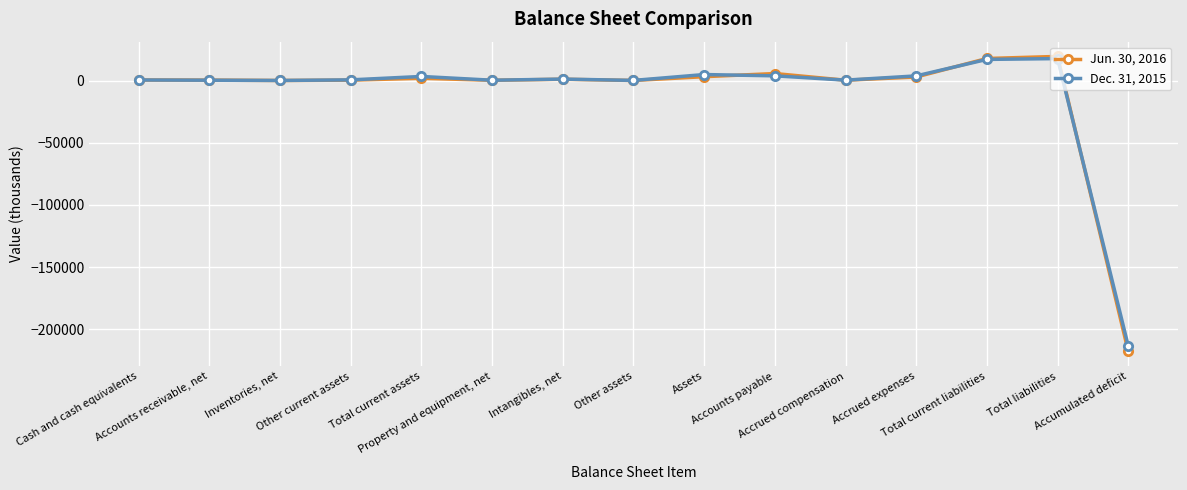

Rank the categories by Jun. 30, 2016 value from highest to lowest.

Total liabilities, Total current liabilities, Accounts payable, Assets, Accrued expenses, Total current assets, Intangibles, net, Cash and cash equivalents, Accounts receivable, net, Other current assets, Accrued compensation, Property and equipment, net, Other assets, Inventories, net, Accumulated deficit